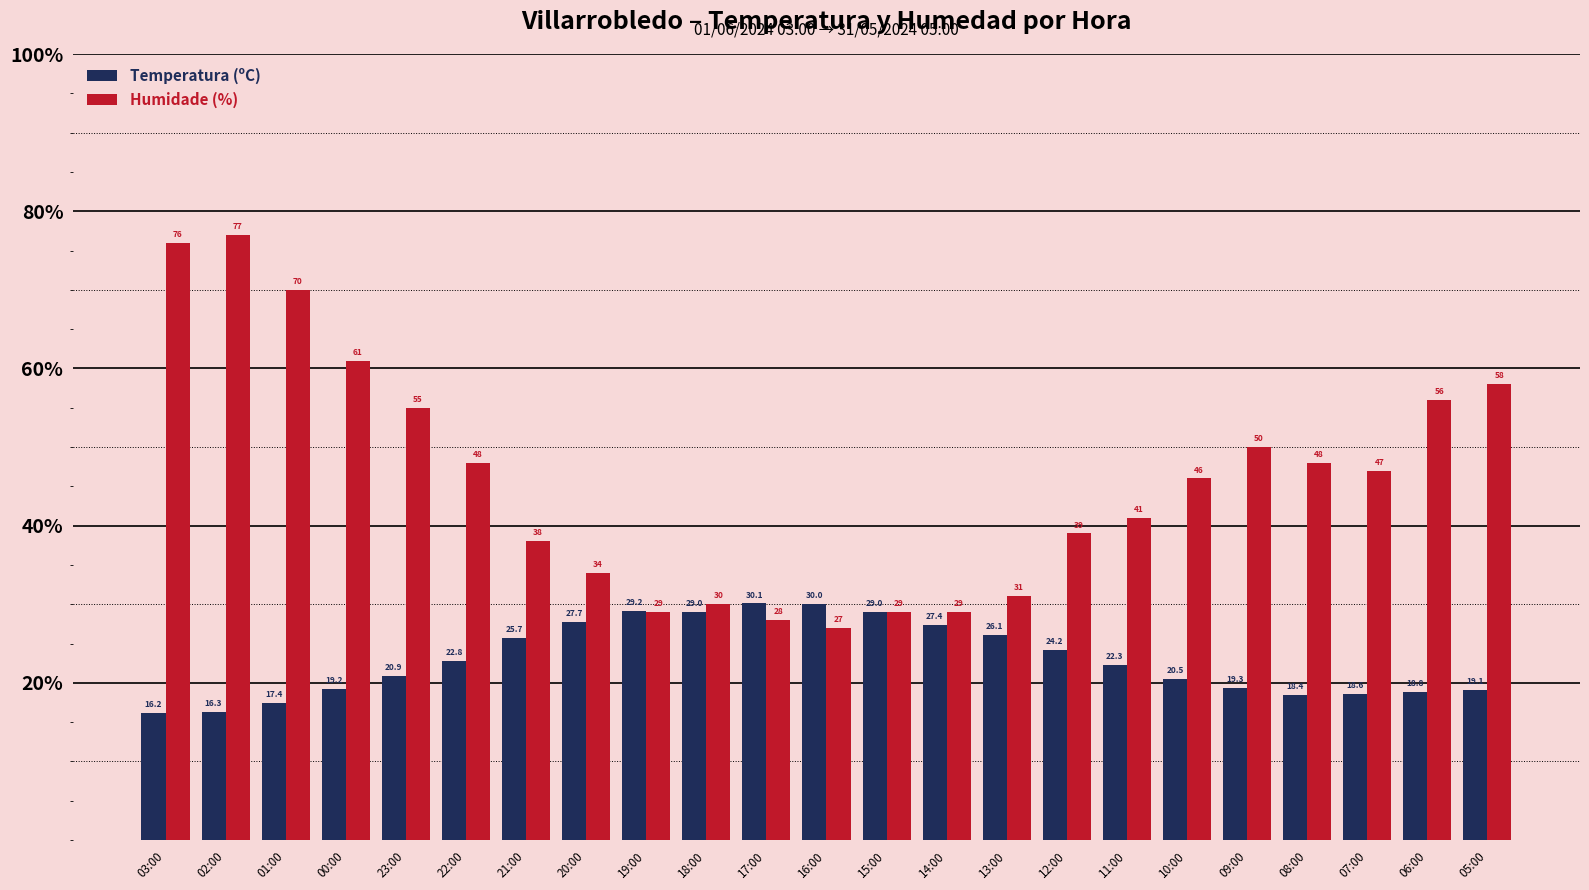

What is the approximate value of Temperatura (ºC) at 20:00?

27.7